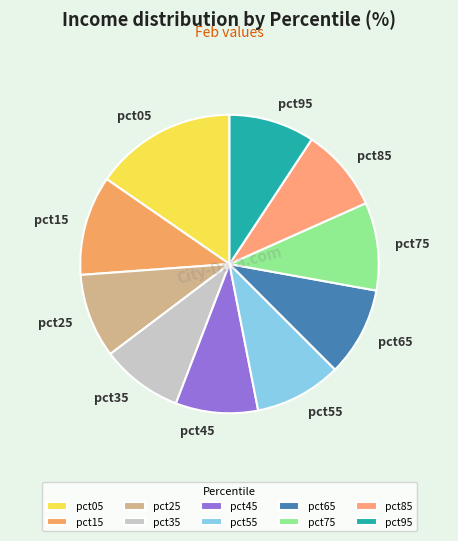

True or false: pct85 accounts for 1% of the total.

False